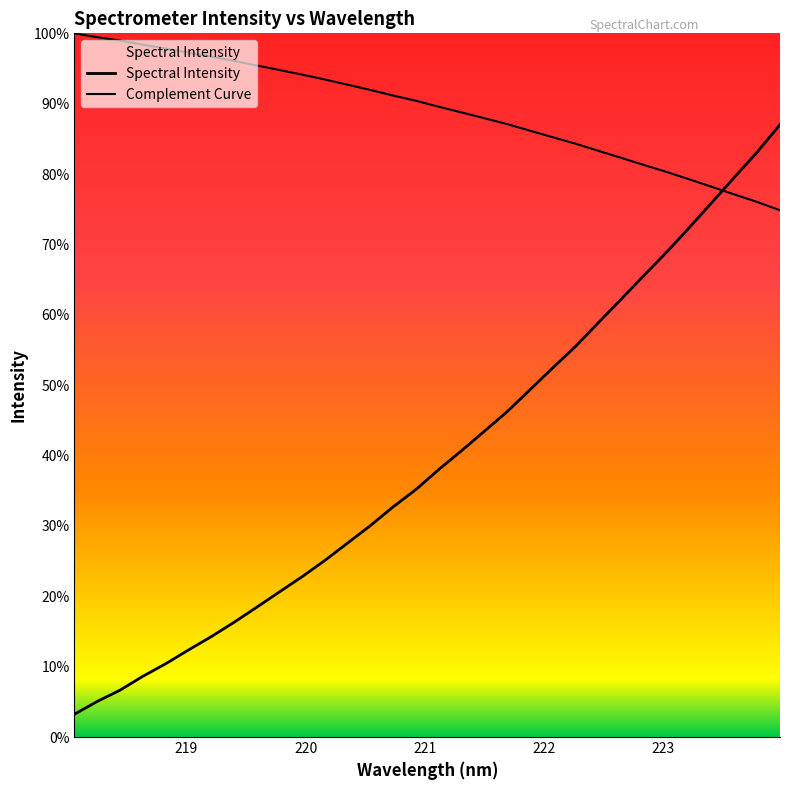

True or false: Complement Curve has a value of 3758.1 at 26.

False